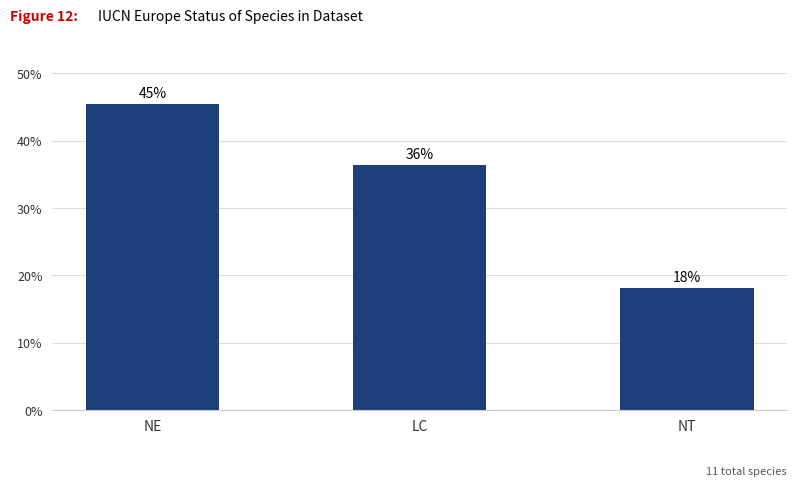

Are the bars horizontal?

No